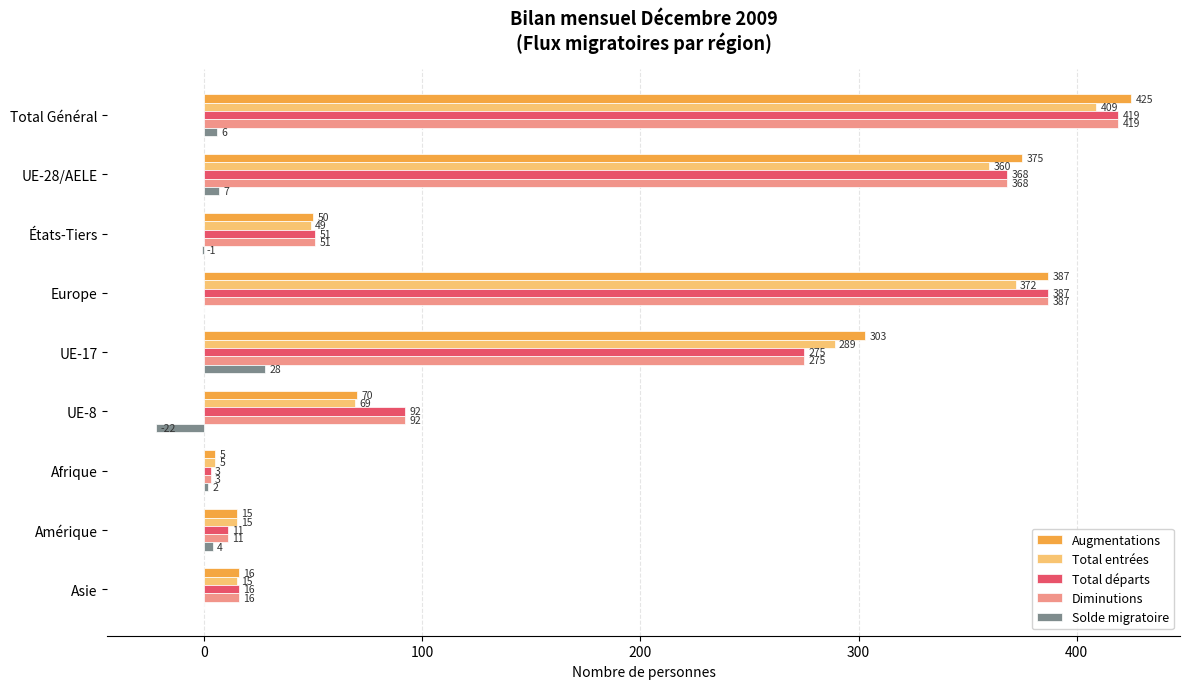

What is the greatest value displayed?

425